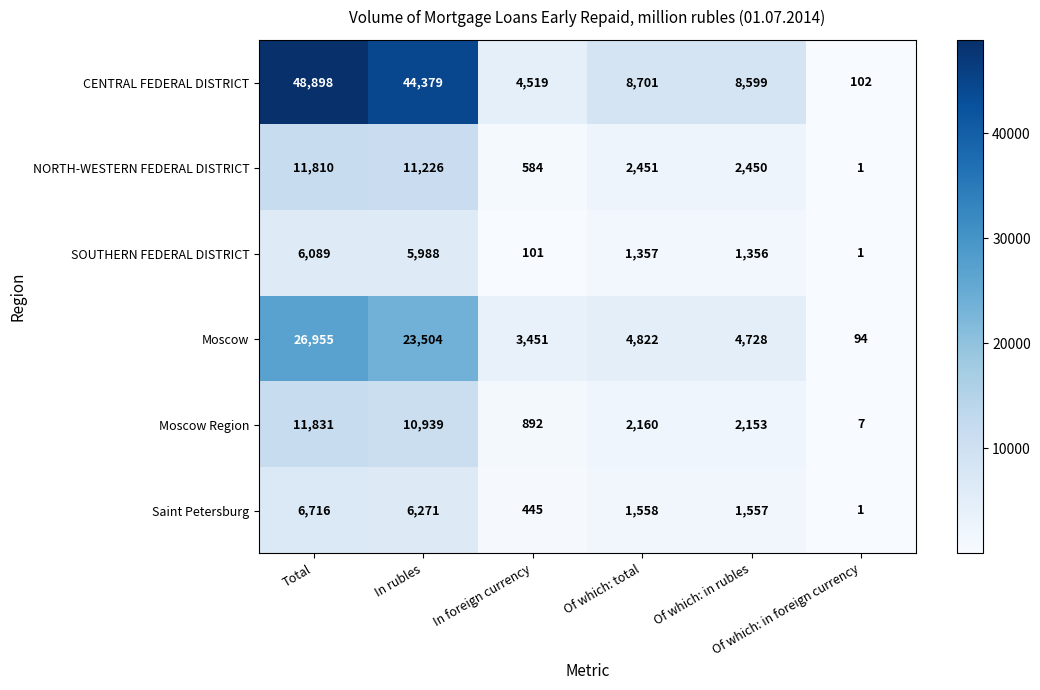

Which series has the largest total across all categories?

CENTRAL FEDERAL DISTRICT